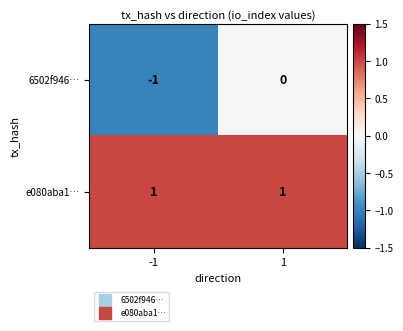

Rank the series by their maximum value, from highest to lowest.

e080aba1…, 6502f946…